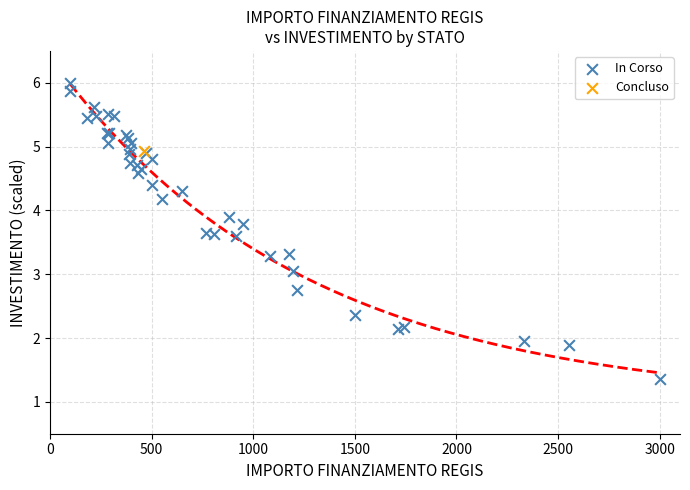

What are all the series names shown in the legend?

In Corso, Concluso